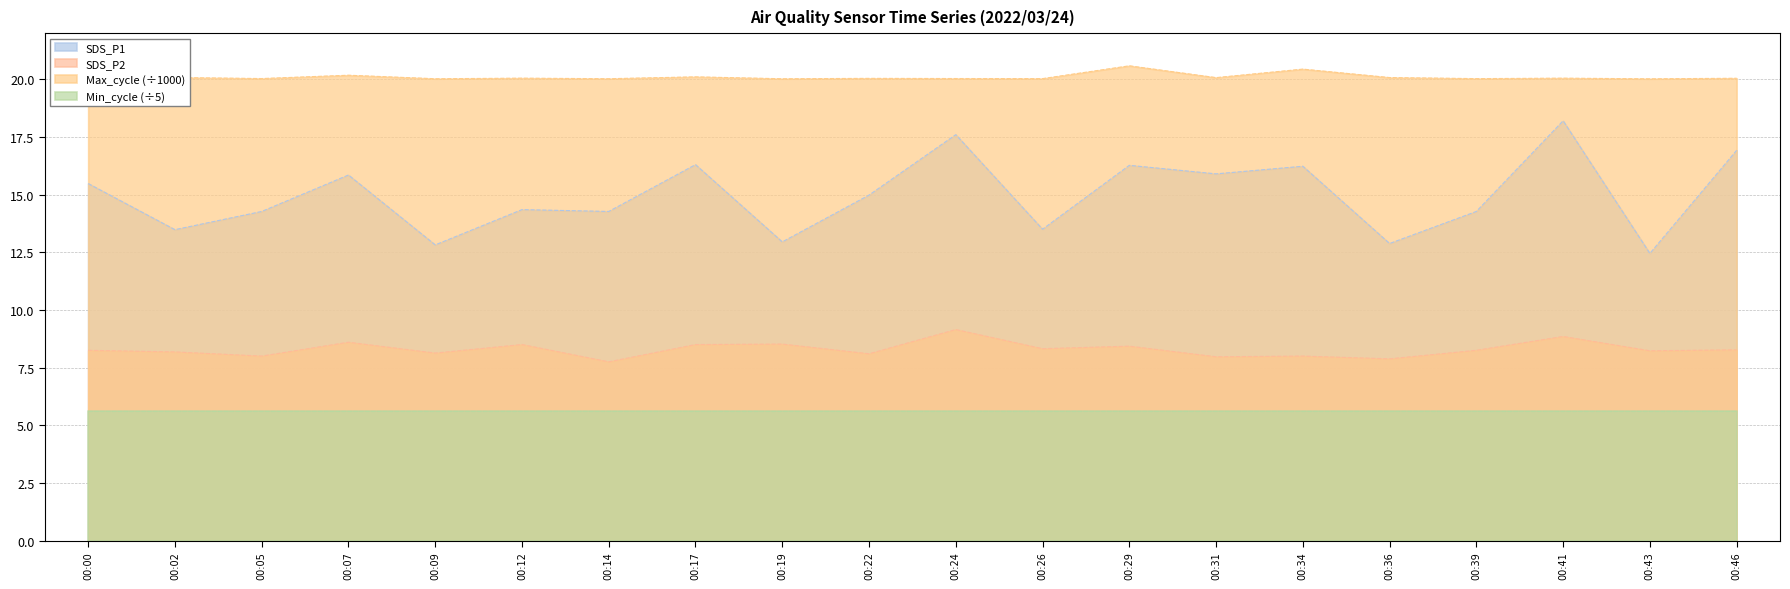

At which label does SDS_P2 first exceed 8?

00:00